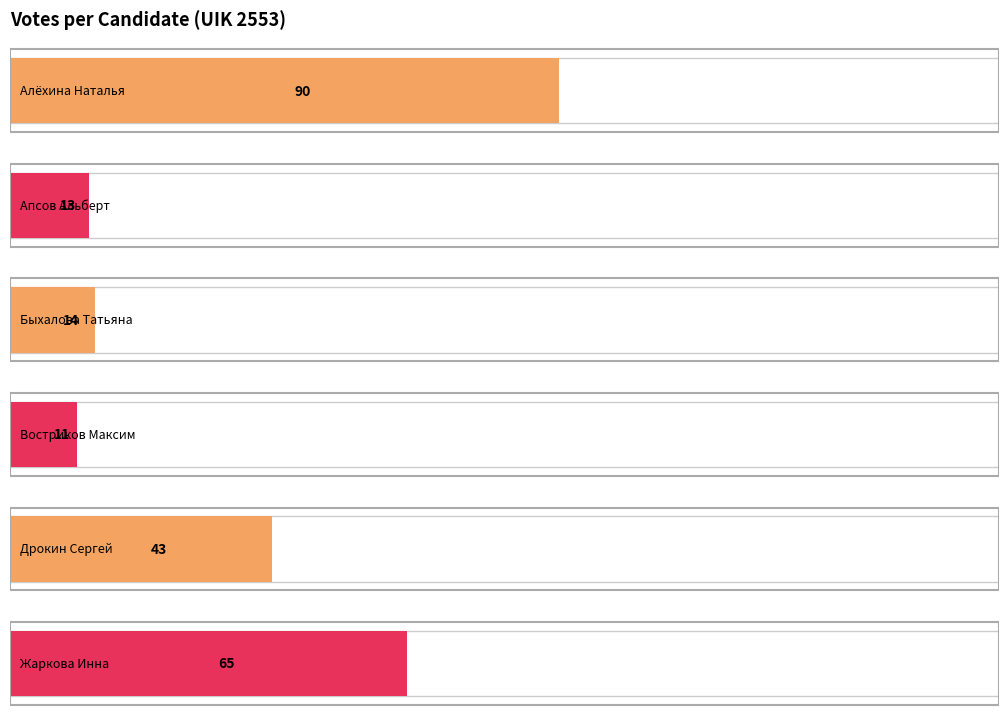

What is the sum of the Востриков Максим Тимофеевич values at UIK 2555 and UIK 2553?

27